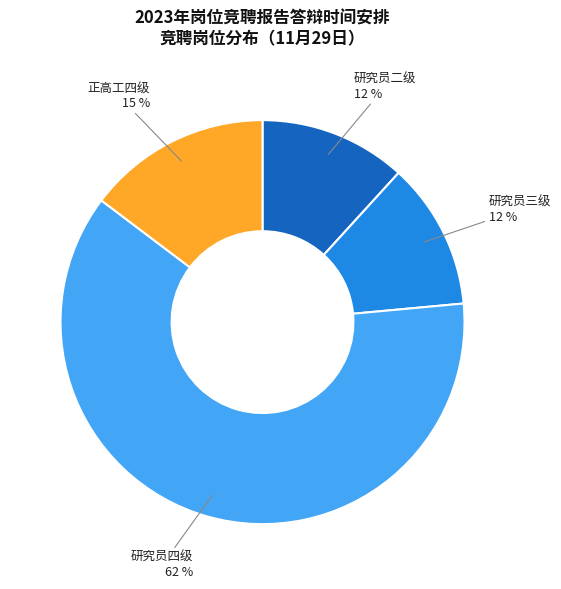

Is there any slice that represents more than half of the pie?

Yes